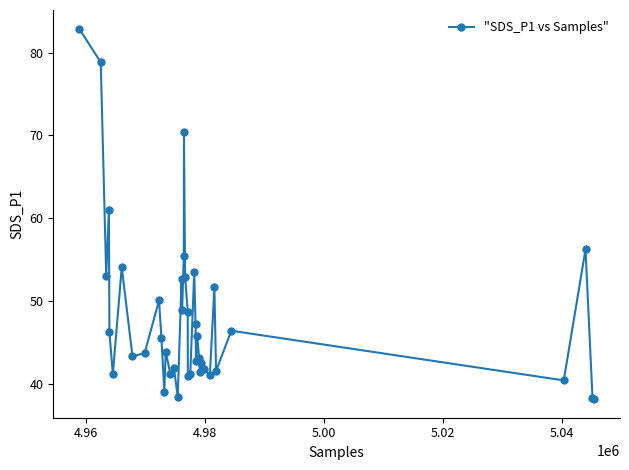

True or false: the data has more than 0 interior local peaks.

True